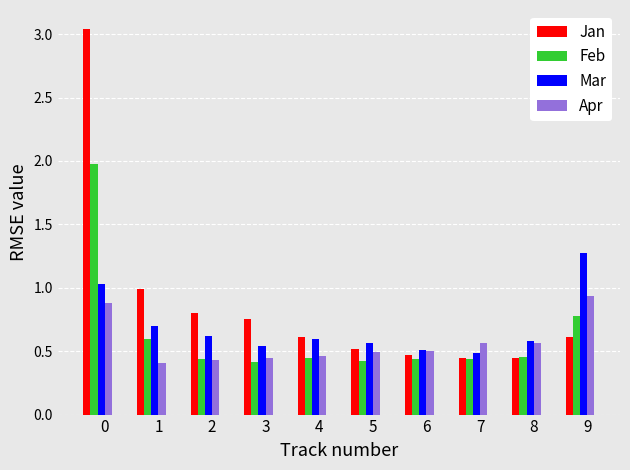

How many bars are there in total?

40